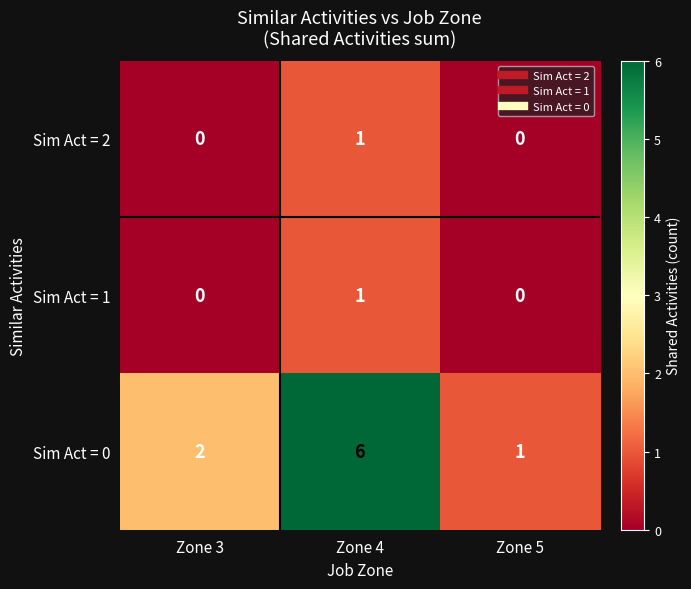

Reading right to left, extract all data points from this chart.

Sim Act = 2: Zone 5=0	Zone 4=1	Zone 3=0
Sim Act = 1: Zone 5=0	Zone 4=1	Zone 3=0
Sim Act = 0: Zone 5=1	Zone 4=6	Zone 3=2